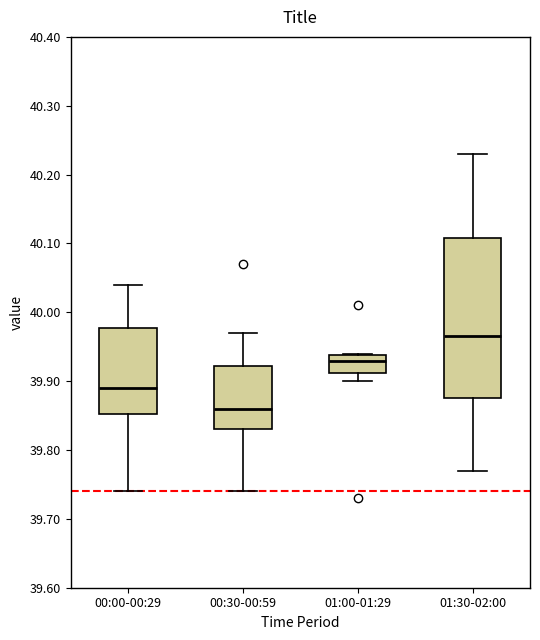

Where is the lower edge of the box for 00:30-00:59 on the y-axis? The values are not printed on the chart, so give them approximately, as read against the axis.

39.83